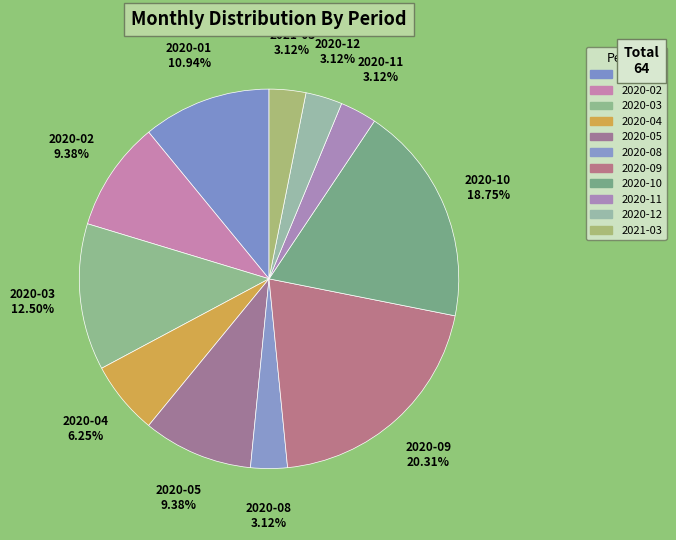

How many segments does this pie chart have?

11